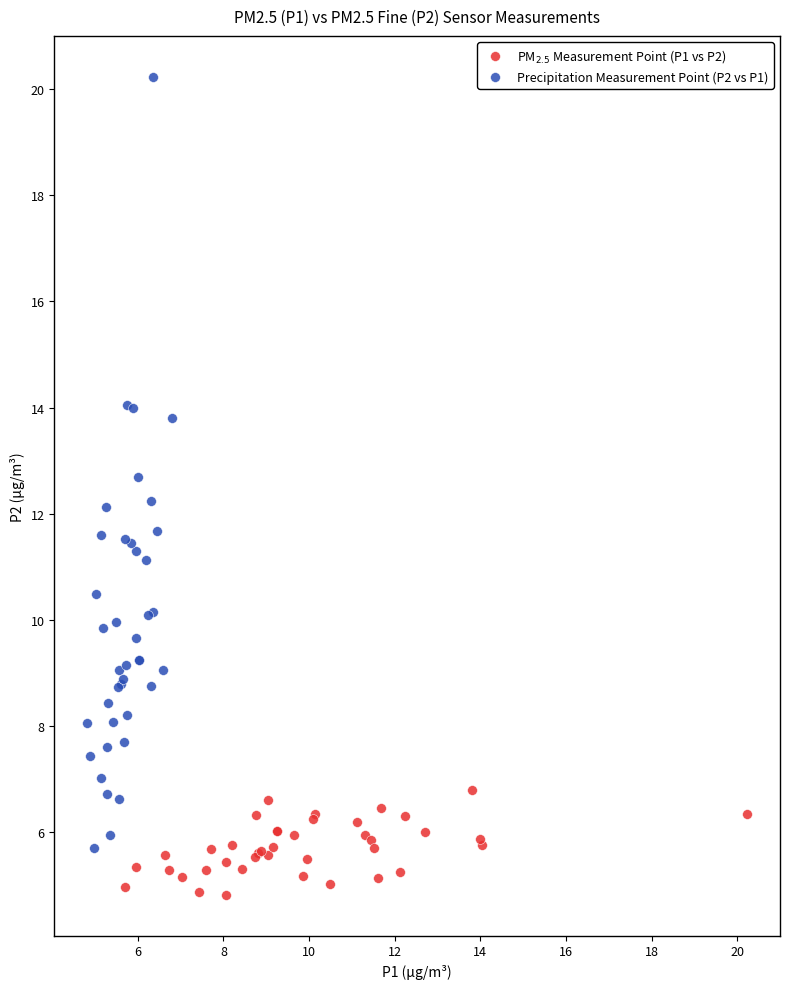

Which series reaches the maximum Y coordinate?

Precipitation Measurement Point (P2 vs P1)